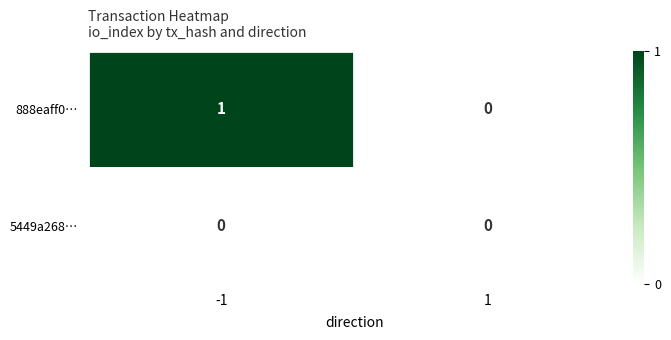

Rank the series by their maximum value, from highest to lowest.

888eaff0…, 5449a268…